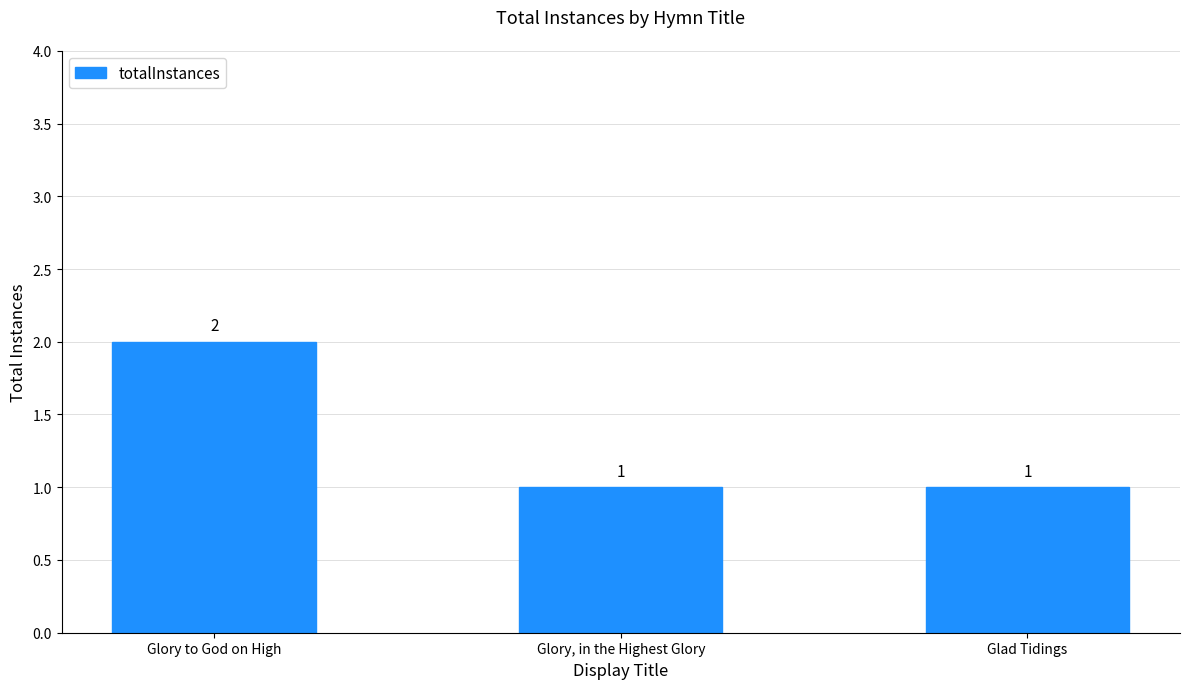

How many values are between 1 and 2?

3